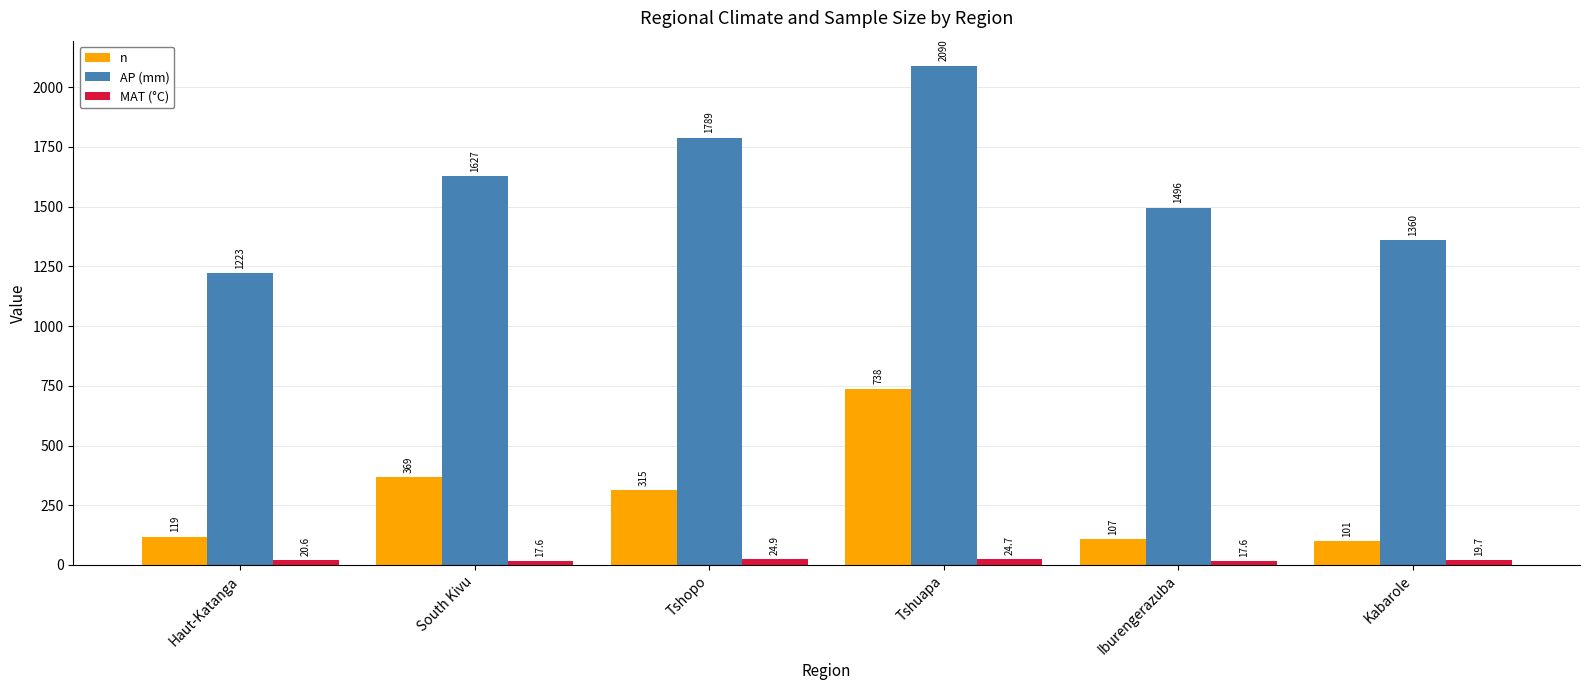

Does the chart contain any negative values?

No